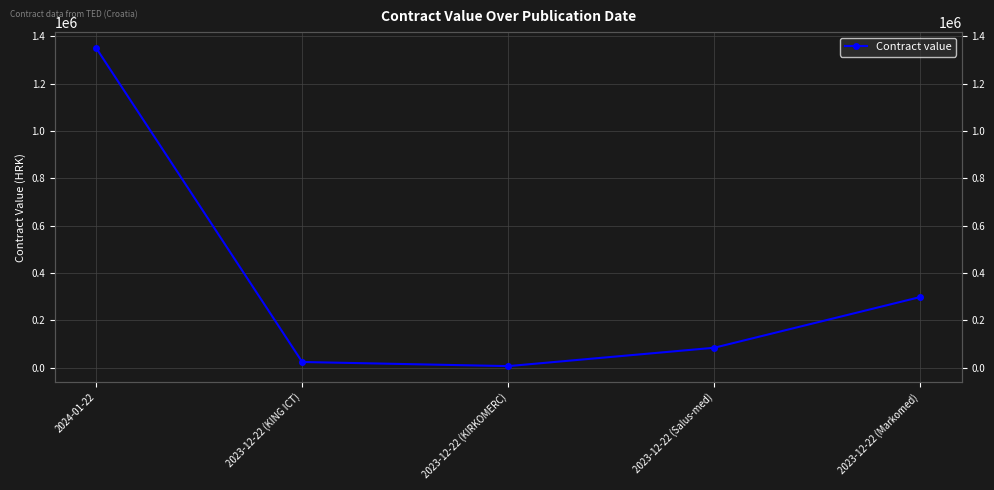

What is the value of the 3rd point from the left?

6406